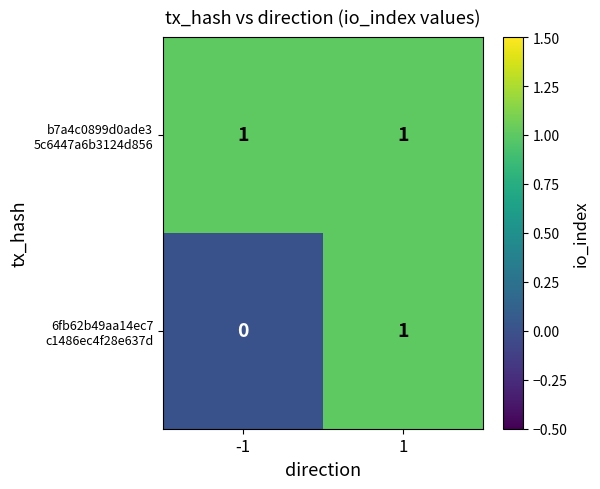

At which category is the sum across all series the highest?

1